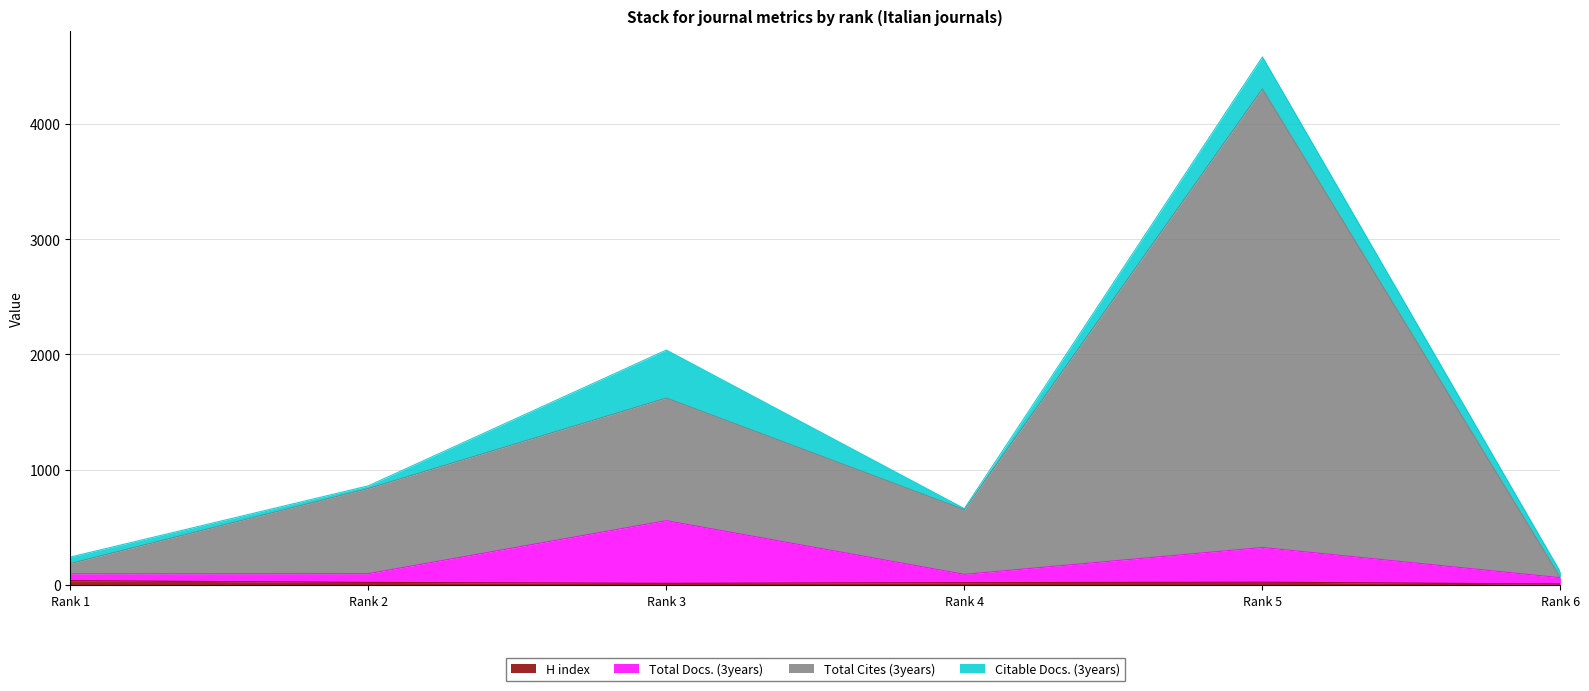

The Total Docs. (3years) series shows 553 at Rank 5. True or false?

False